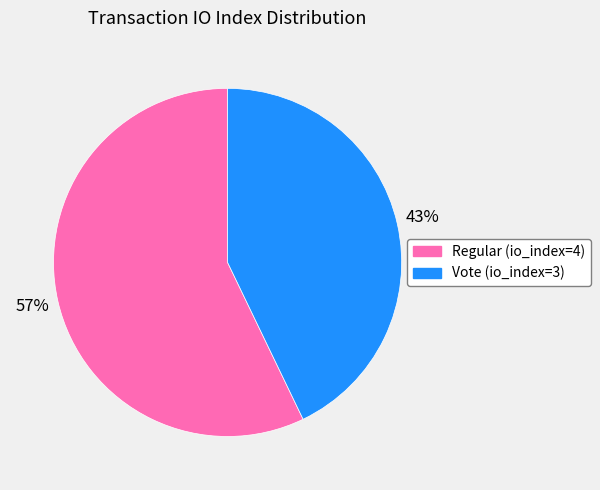

Which slice is the smallest?

Vote (io_index=3)